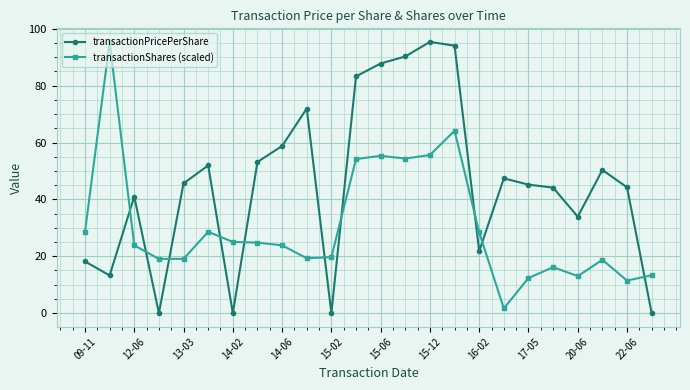

Rank the series by their average value, from highest to lowest.

transactionPricePerShare, transactionShares (scaled)